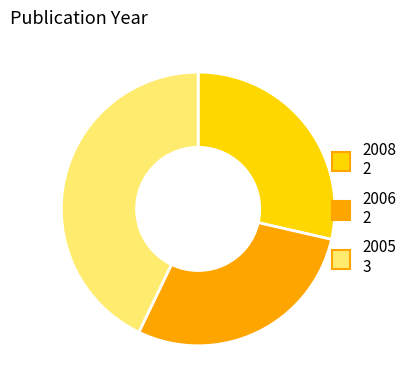

Is there a majority slice in this chart?

No